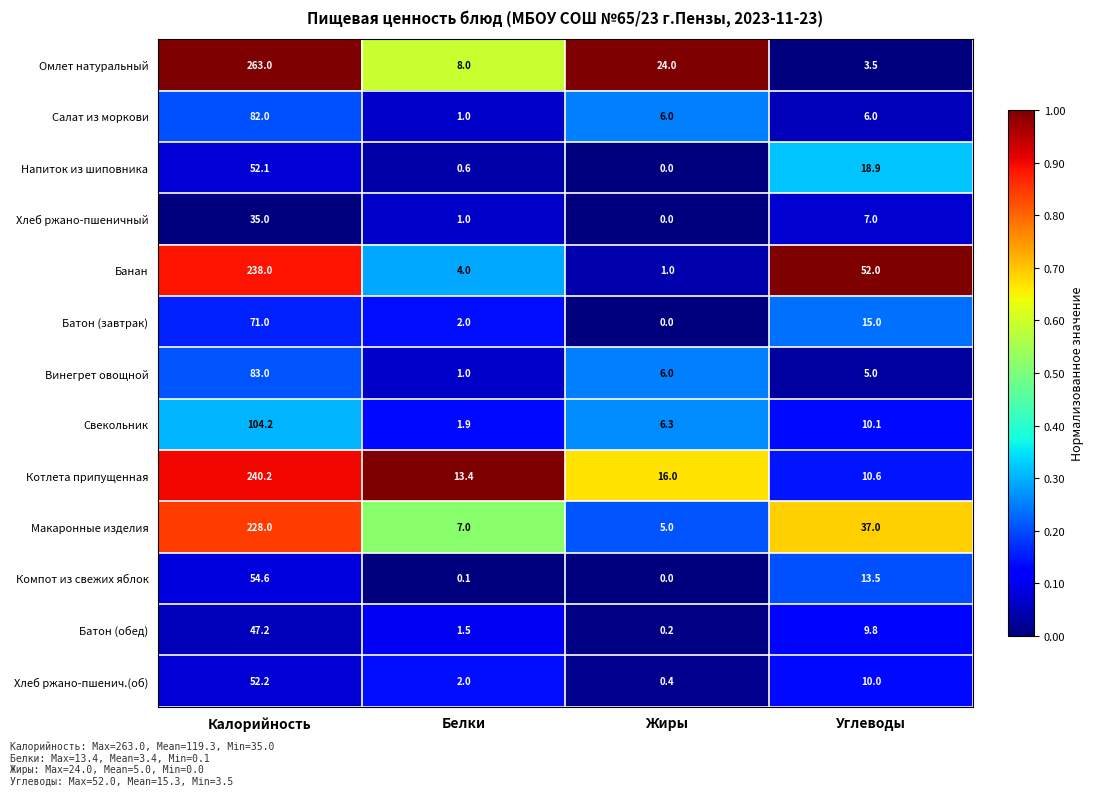

Where does the Омлет натуральный series first go above 24?

Калорийность